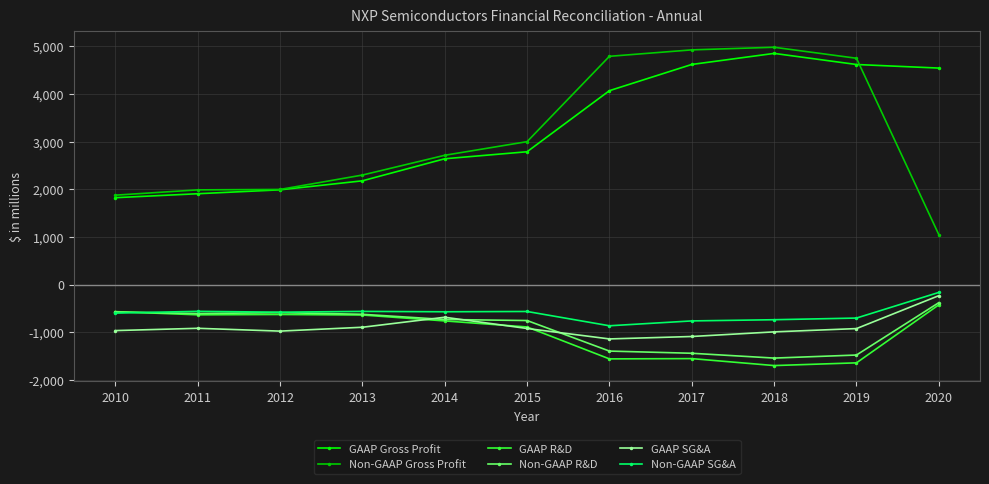

The value of GAAP SG&A at 2012 is -1328. True or false?

False